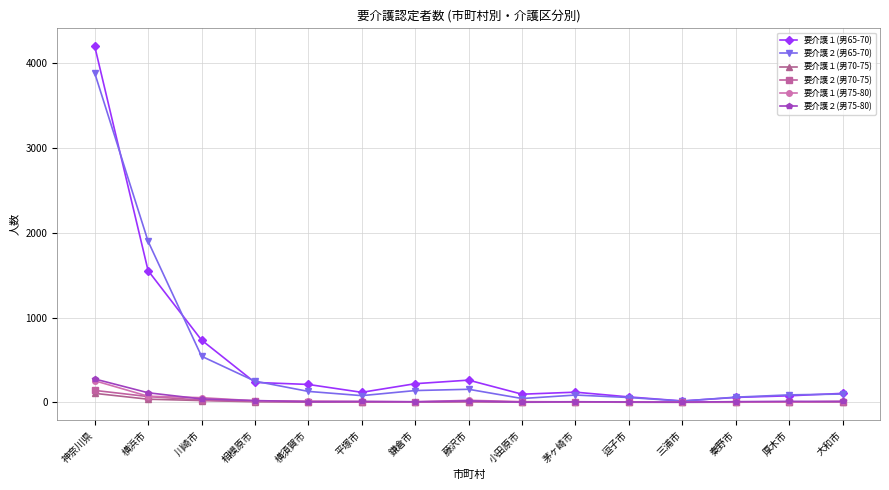

True or false: 要介護１(男75-80) has a value of 254 at 神奈川県.

True